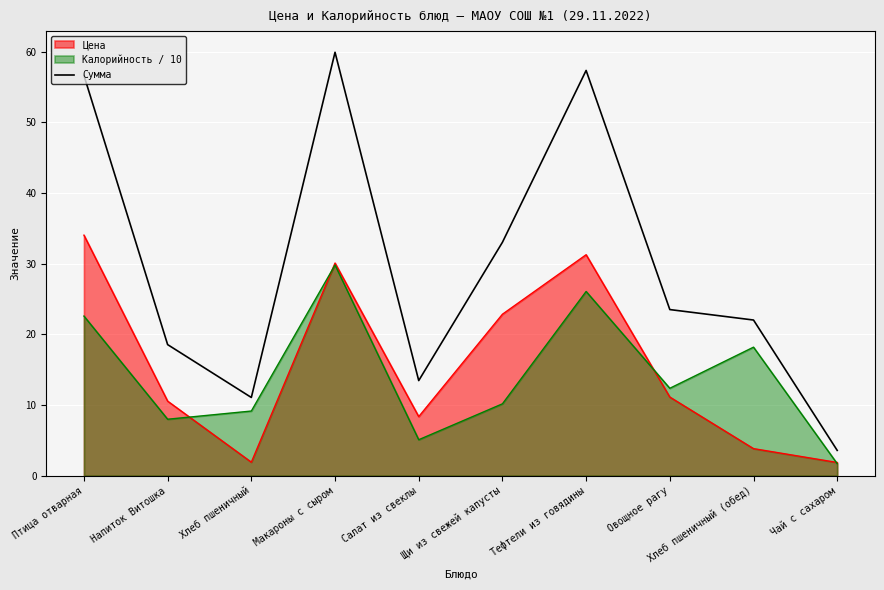

Which series has the largest total across all categories?

Сумма